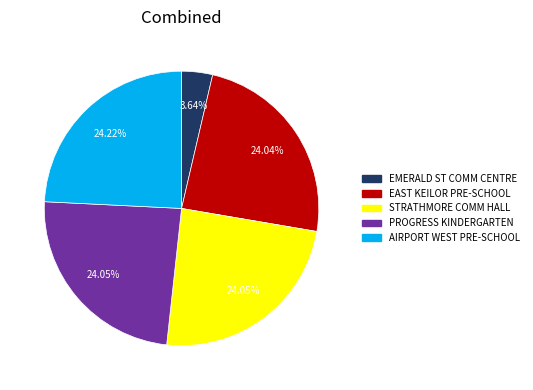

Does EMERALD ST COMM CENTRE represent more than half of the total?

No